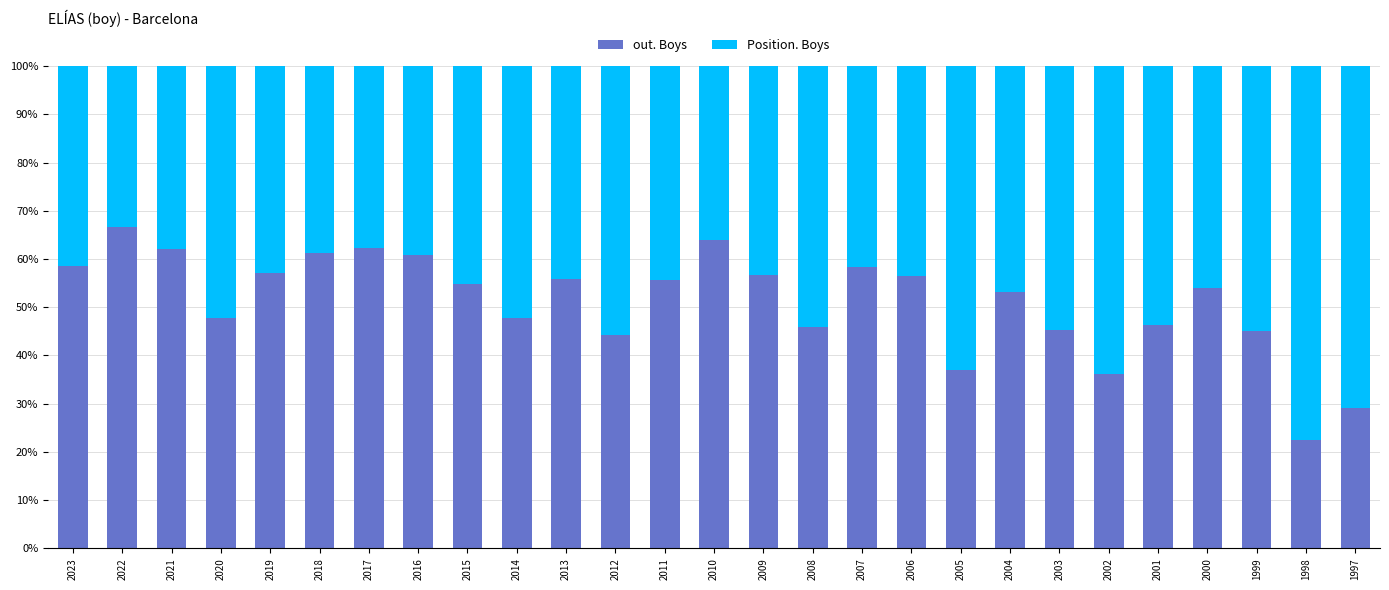

Read the out. Boys value at 1998.

22.4